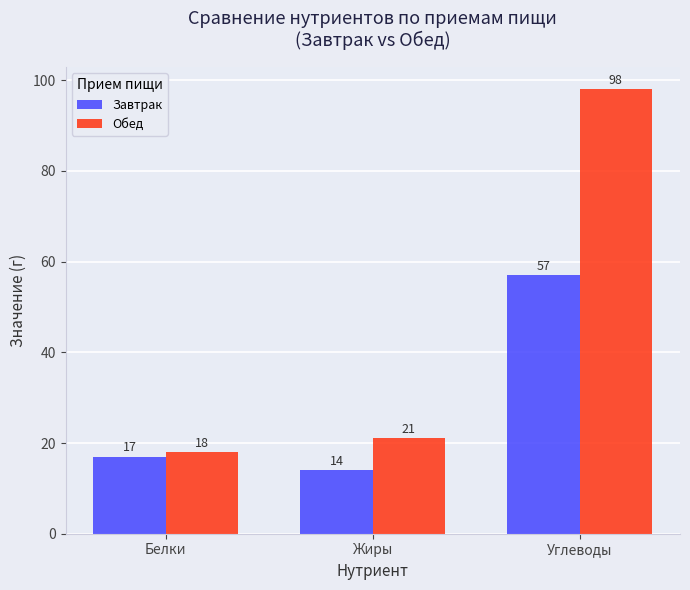

What position from the right is Белки?

3